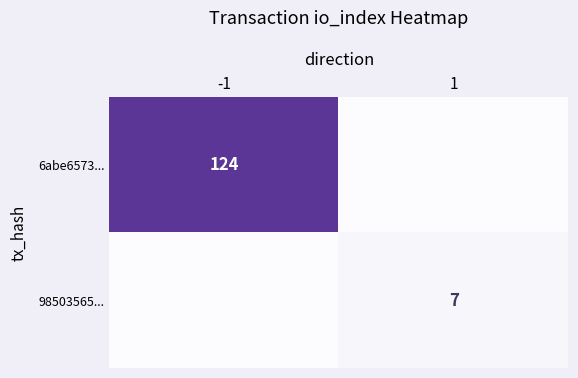

True or false: 6abe6573... has a value of 124 at -1.

True